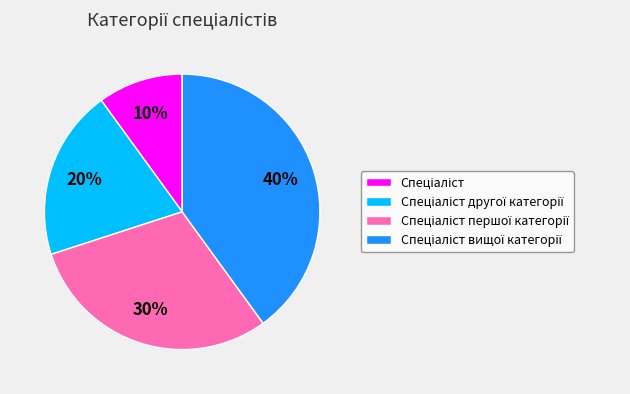

Does any single category account for the majority?

No